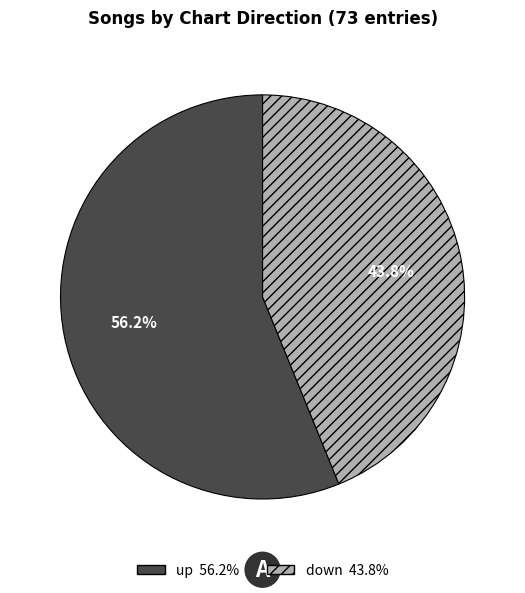

Between down and up, which is larger?

up